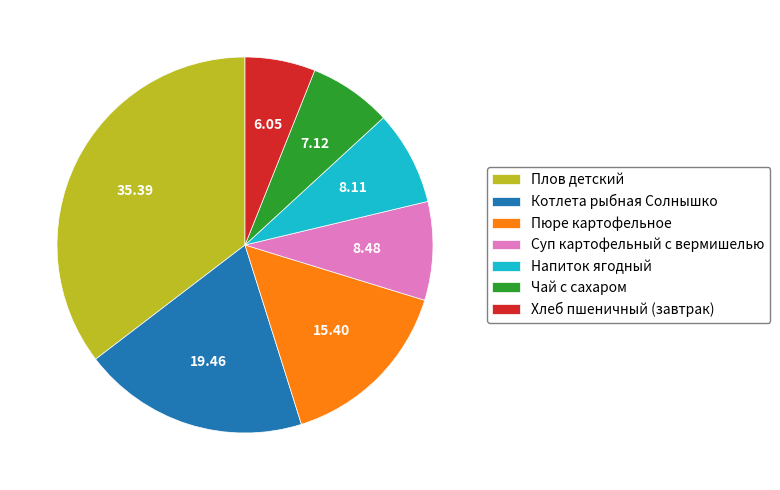

Do Суп картофельный с вермишелью and Пюре картофельное together represent more than half of the pie?

No